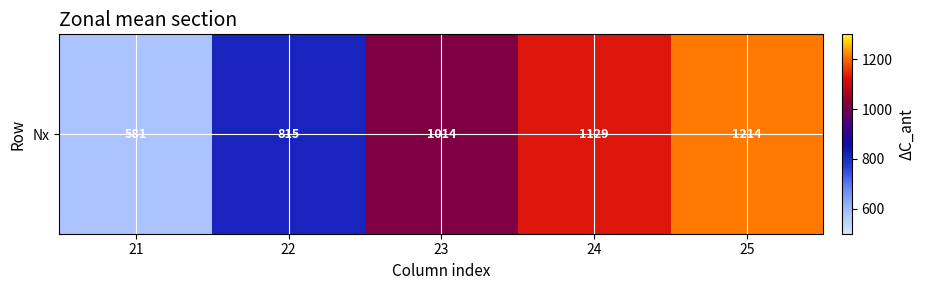

Which label corresponds to the largest value in the chart?

25